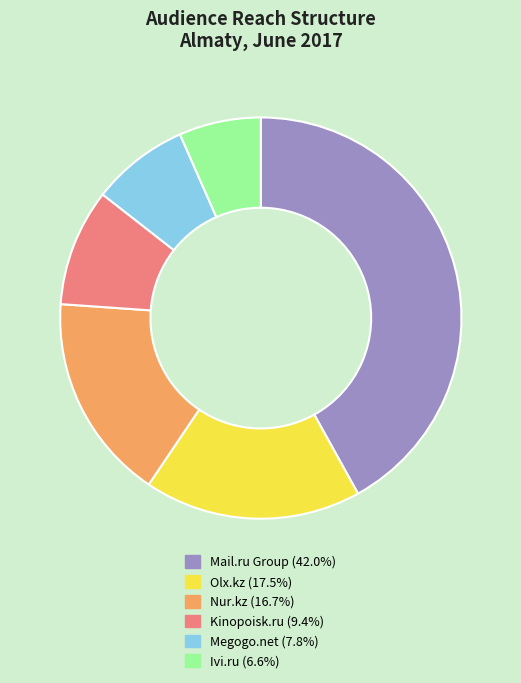

Is the sum of Mail.ru Group and Nur.kz greater than half?

Yes